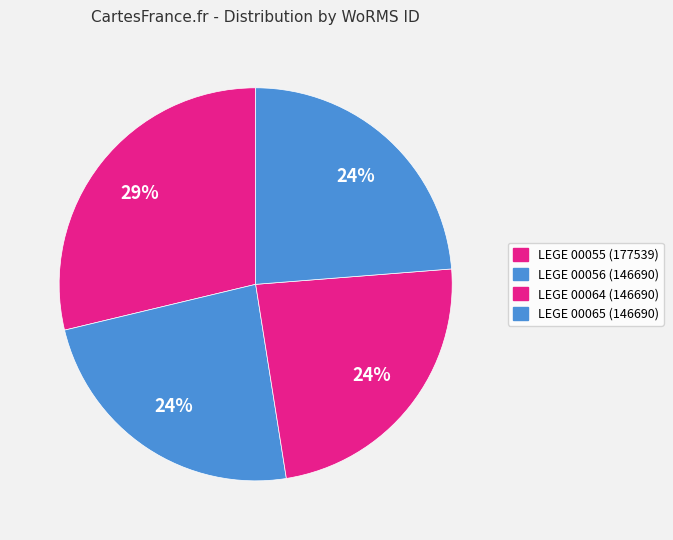

How many slices are in this pie chart?

4